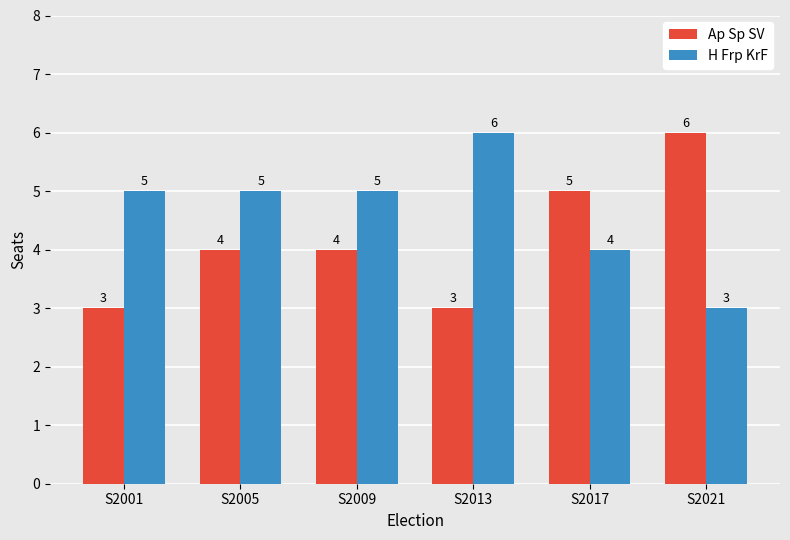

What is the sum of all H Frp KrF values?

28